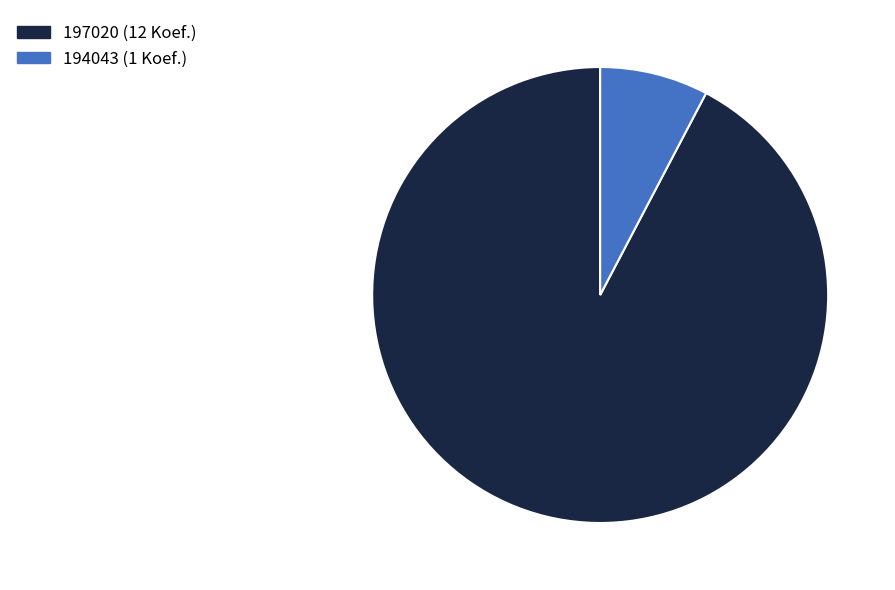

Which has a higher value, 194043 (1 Koef.) or 197020 (12 Koef.)?

197020 (12 Koef.)